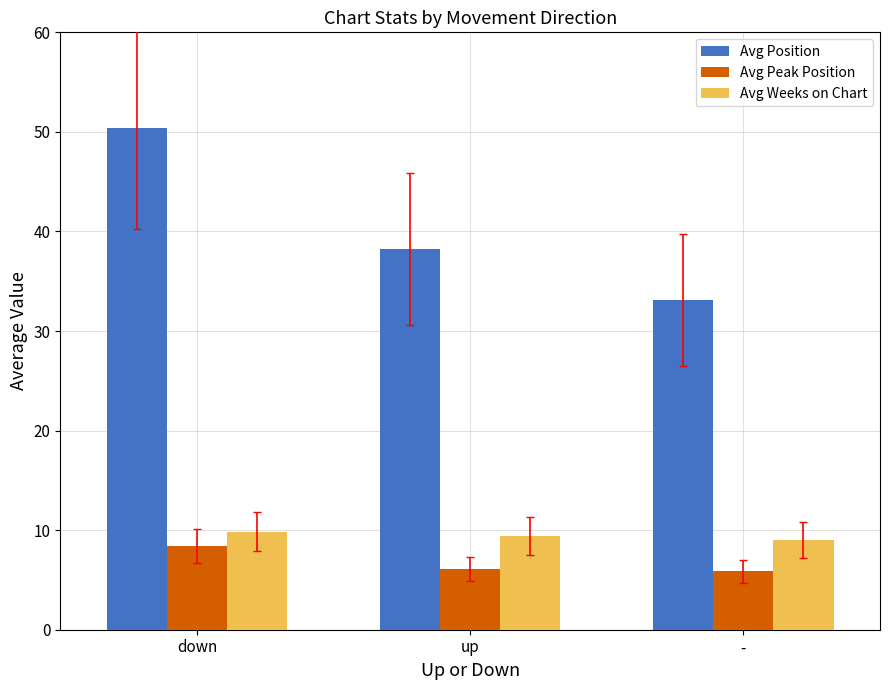

Rank the series at down from highest to lowest value.

Avg Position, Avg Weeks on Chart, Avg Peak Position